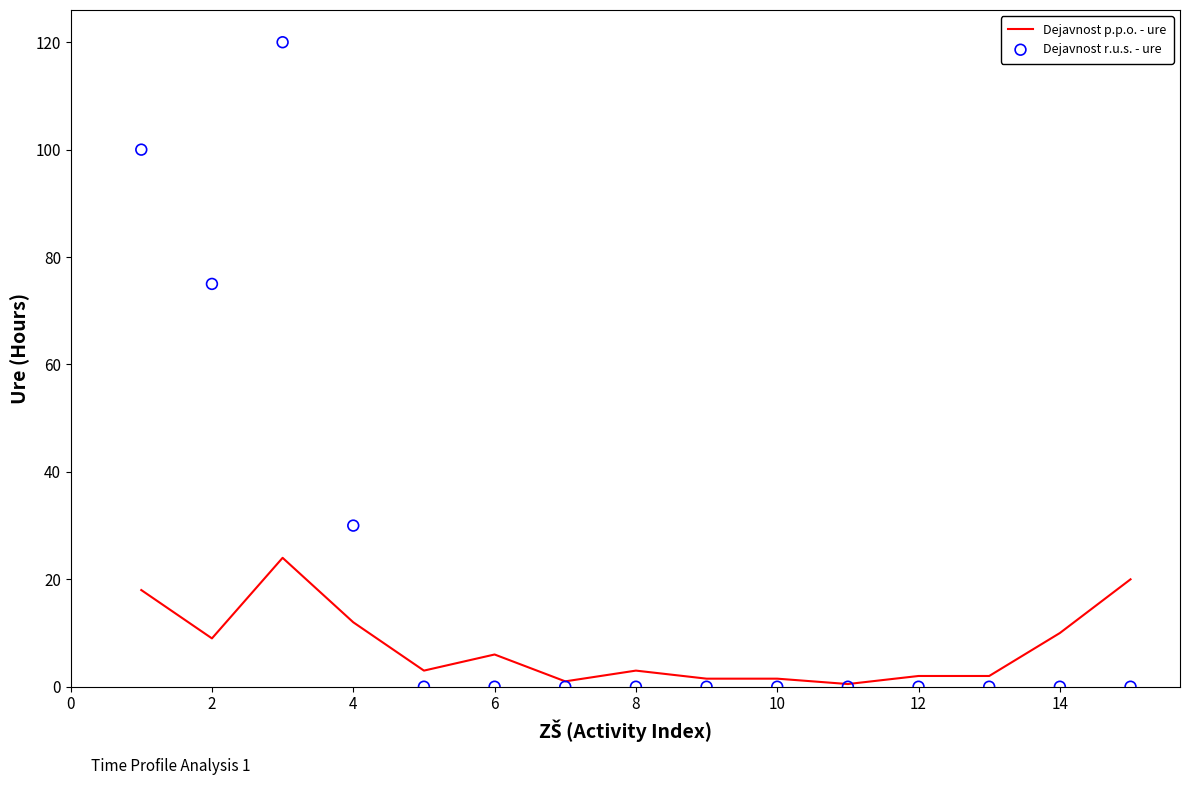

Which series has the largest total across all categories?

Dejavnost r.u.s. - ure